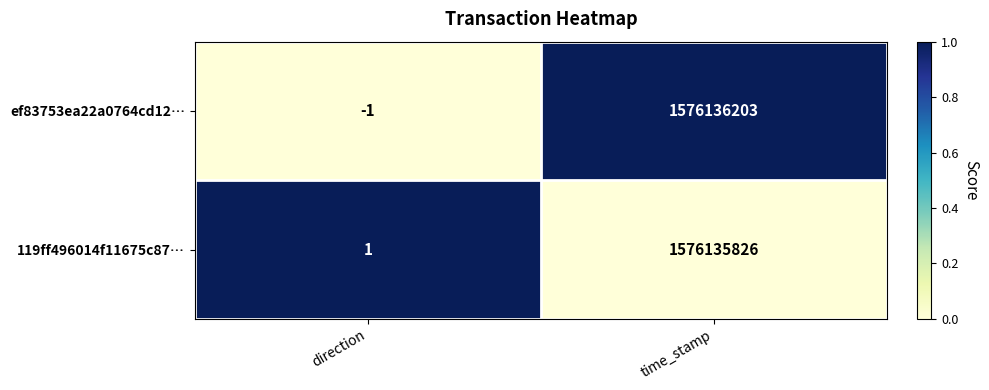

How many distinct data groups are displayed?

2